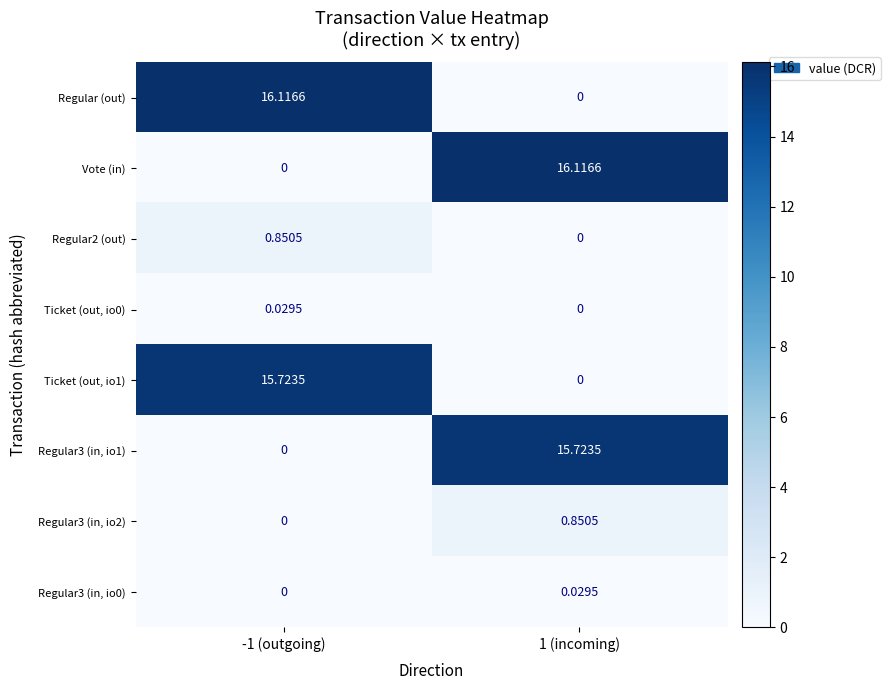

Is the value of Regular3 (in, io2) at 1 (incoming) greater than the value of Ticket (out, io1) at -1 (outgoing)?

No